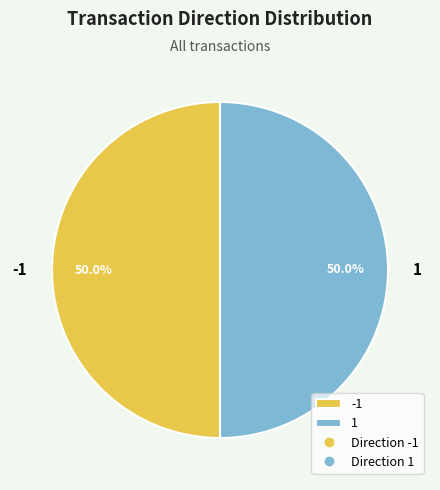

How many segments does this pie chart have?

2